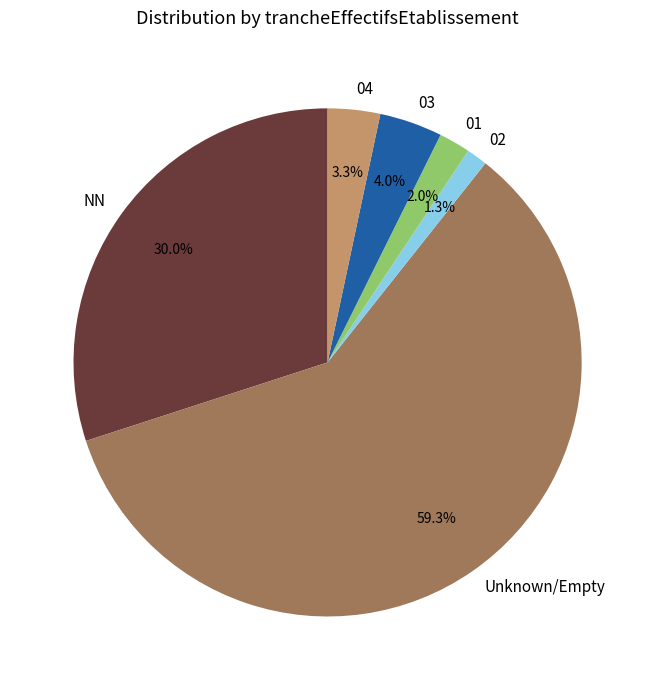

Which has a higher value, NN or Unknown/Empty?

Unknown/Empty